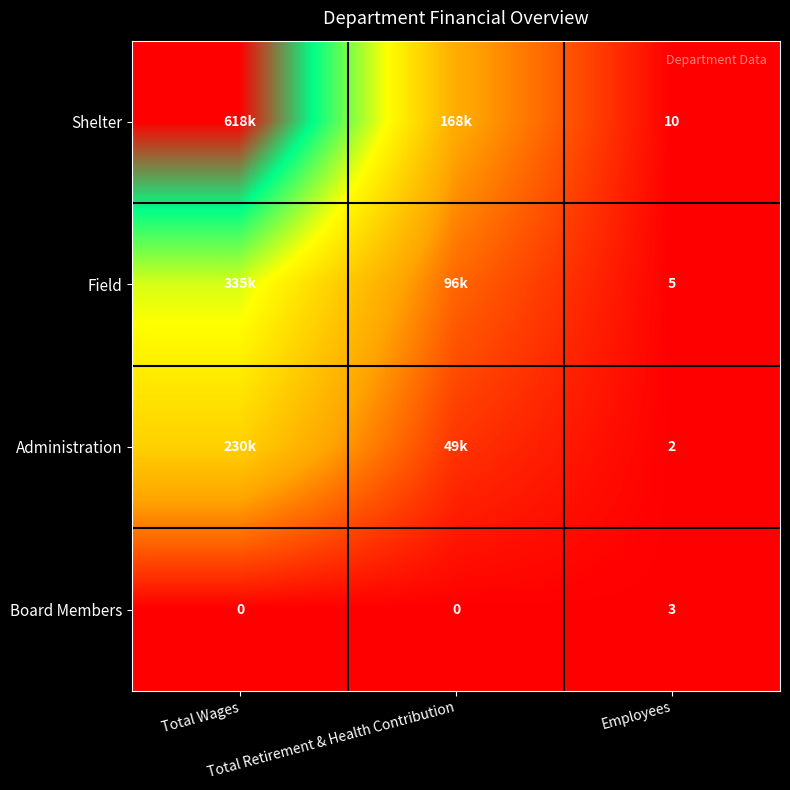

How many Board Members values are between 0 and 3?

3